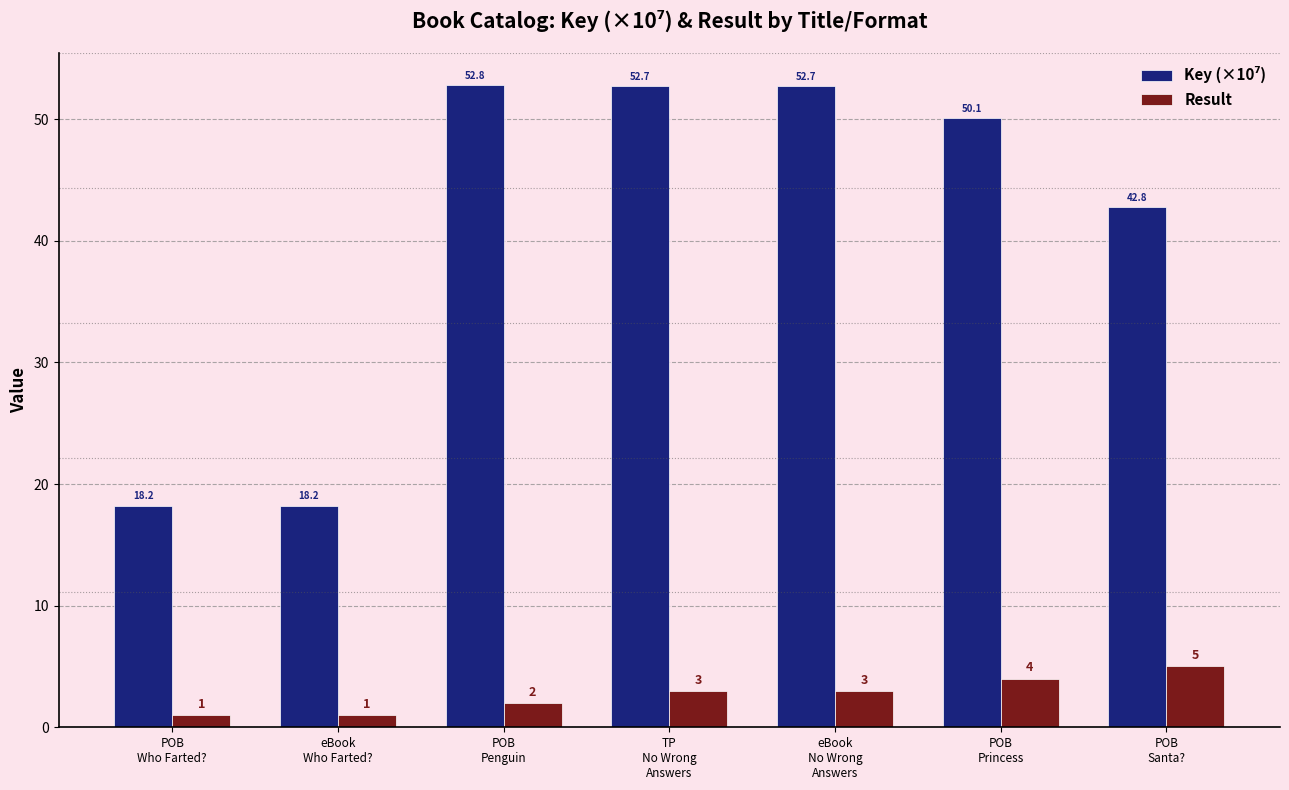

What is the sum of all Result values?

19.0